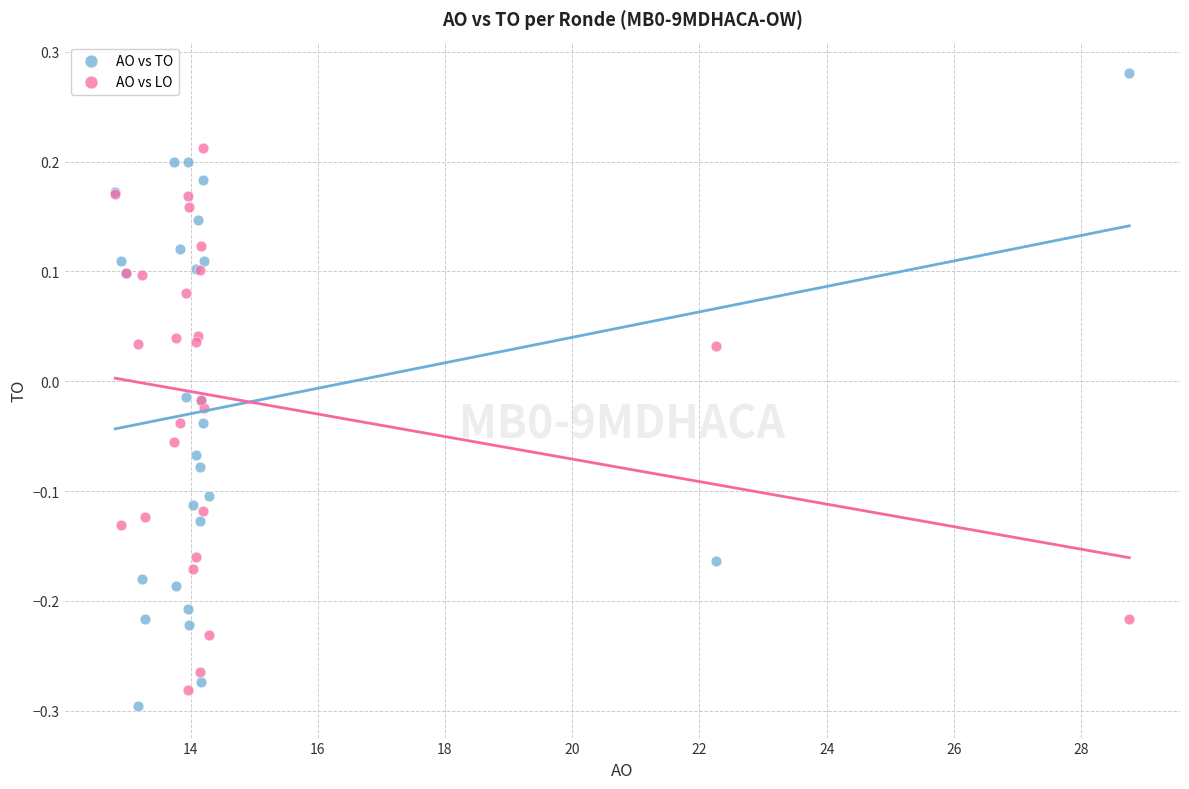

What are all the series names shown in the legend?

AO vs TO, AO vs LO